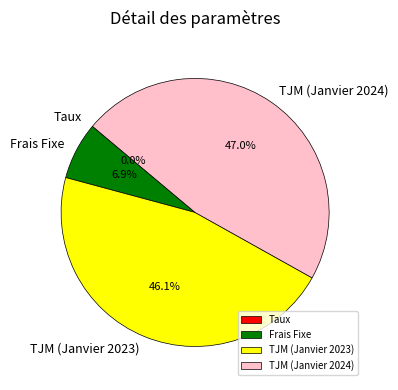

To the nearest percent, what is the difference between the TJM (Janvier 2023) and Frais Fixe slice percentages?

39%